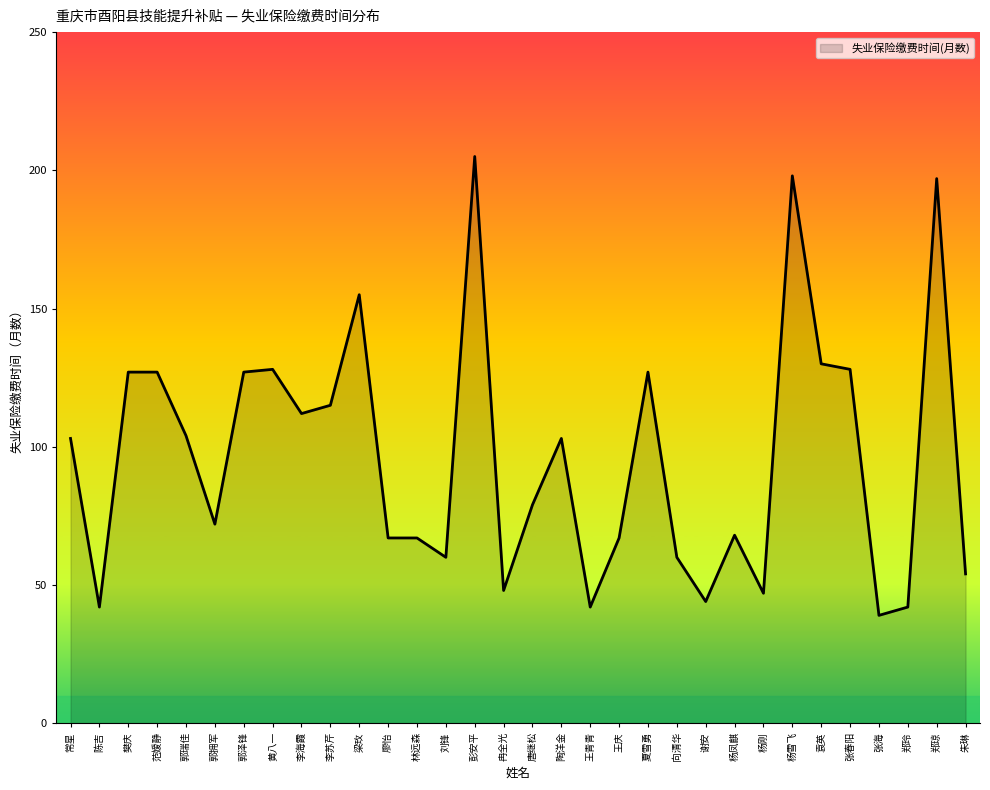

True or false: the data shows 42 at 王青青.

True